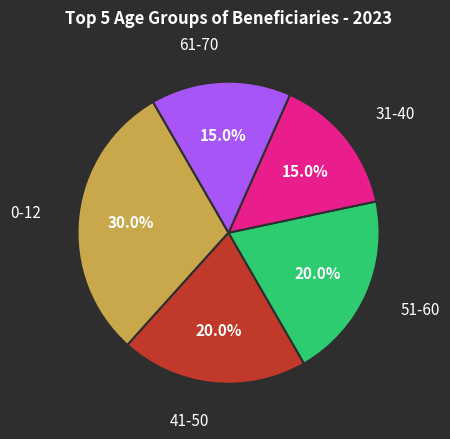

What is the ratio of the value at 51-60 to the value at 41-50?

1.0